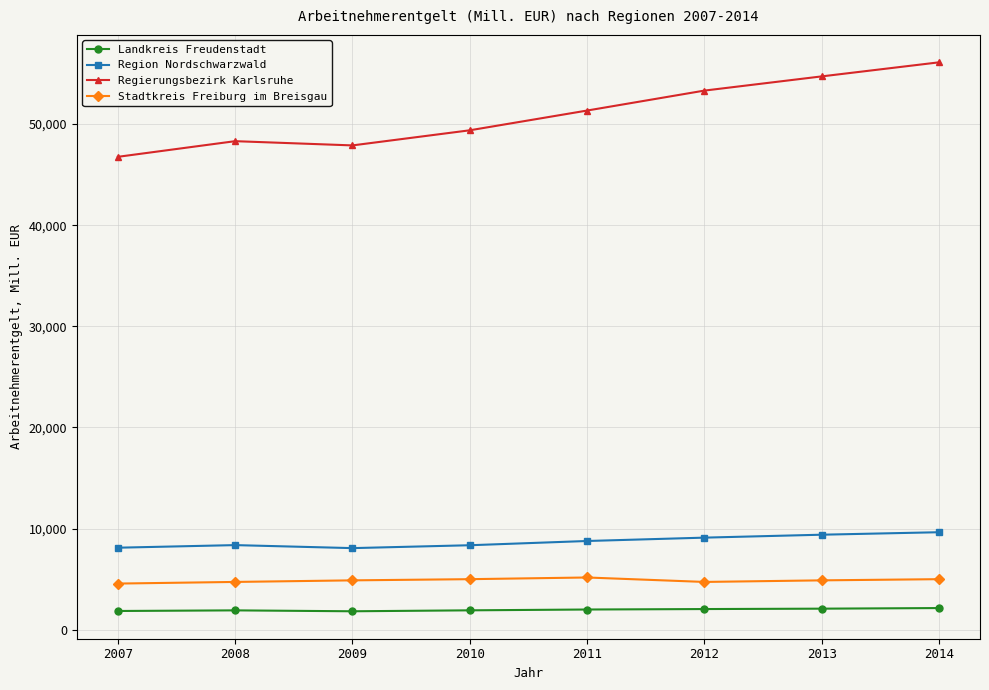

True or false: Regierungsbezirk Karlsruhe and Stadtkreis Freiburg im Breisgau intersect in this chart.

False